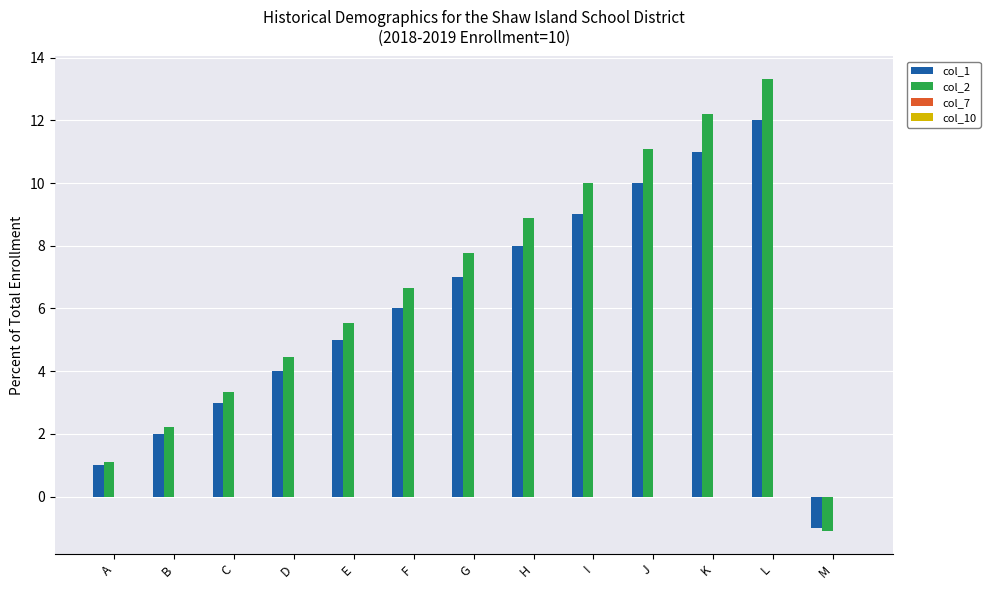

How many values in col_2 are below zero?

1